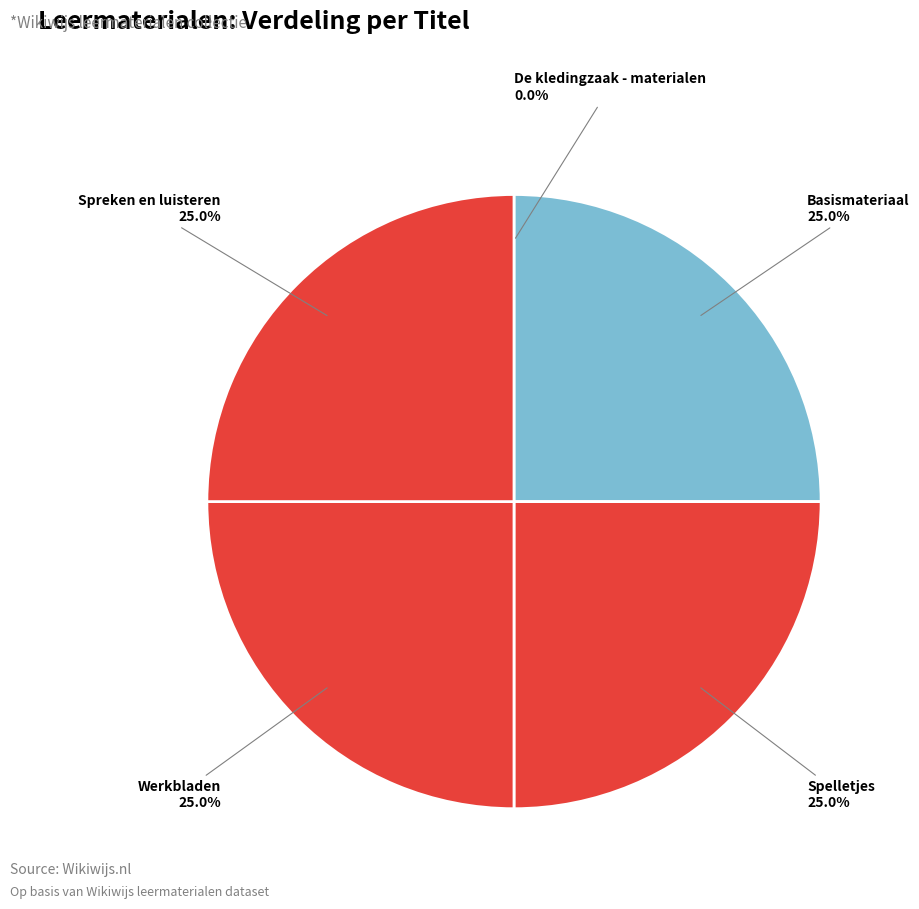

To the nearest percent, what is the average slice percentage?

20%